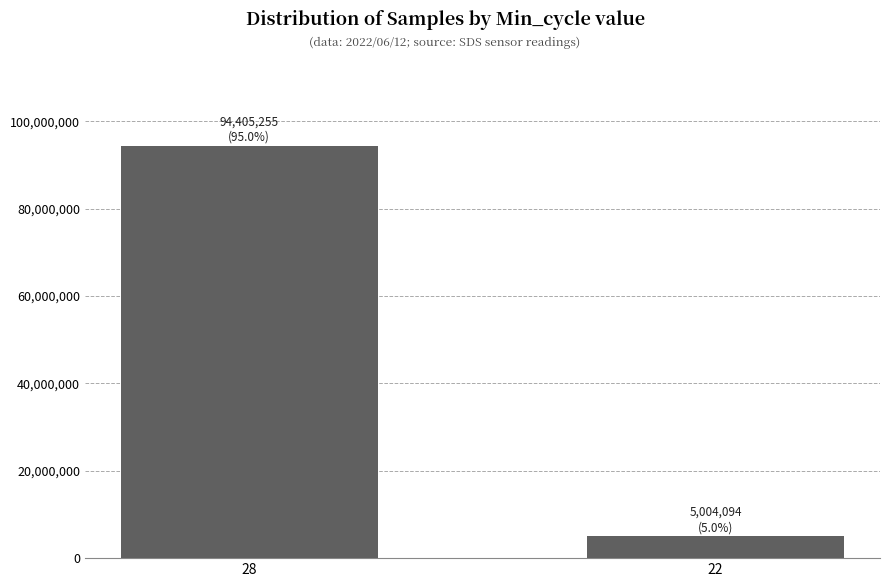

What is the difference between the values at 22 and 28?

89401161